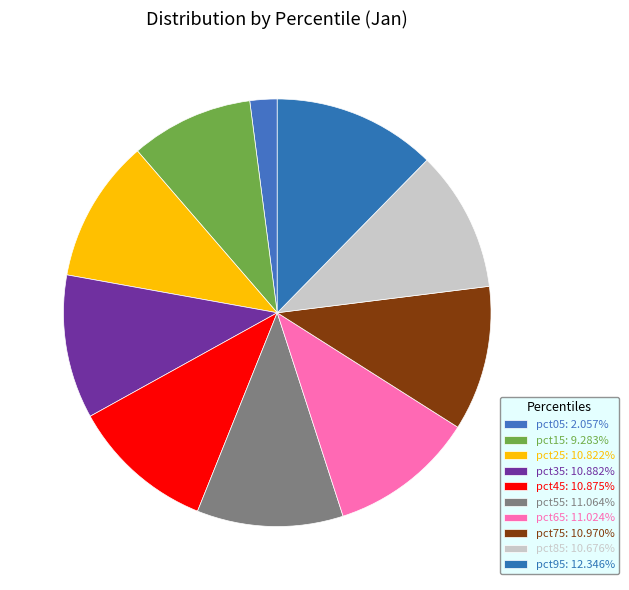

Count the number of slices in the pie.

10